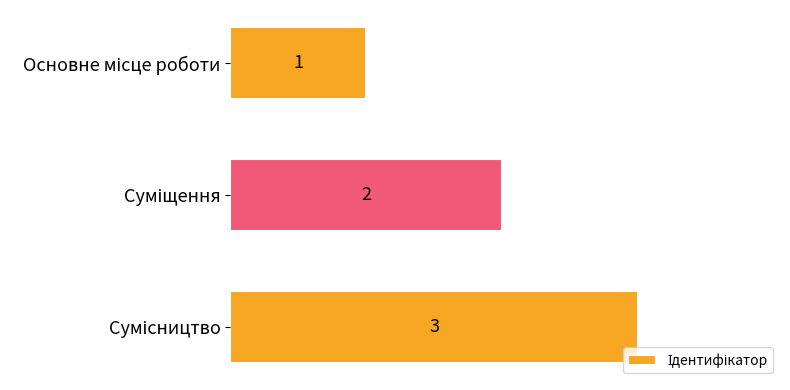

How many values are below 2?

1